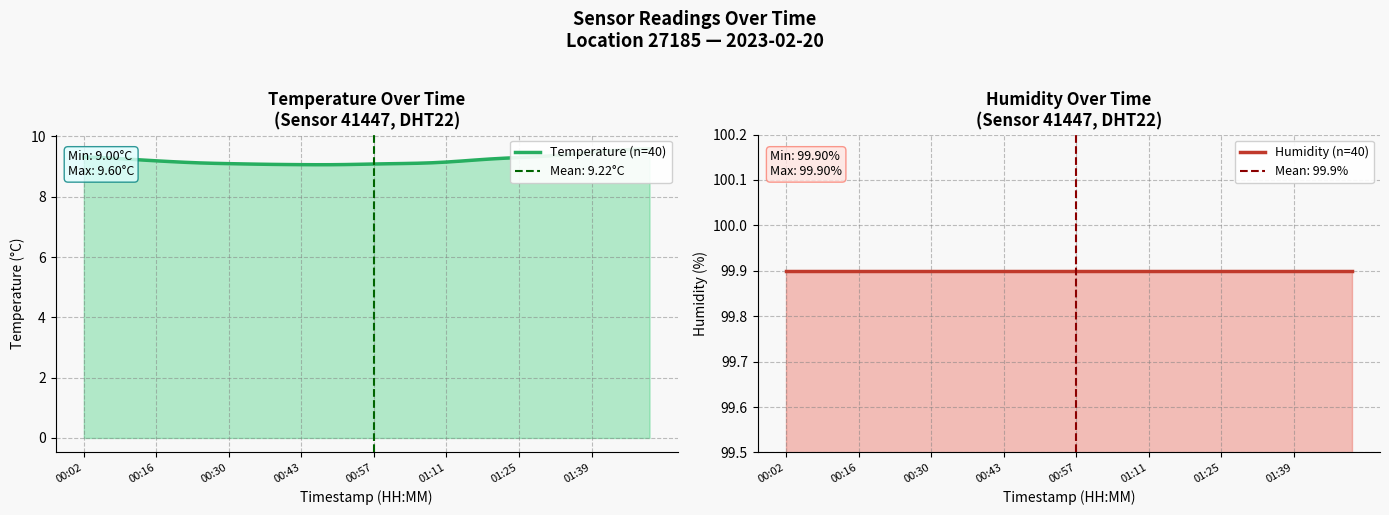

How many categories are shown in the chart?

40